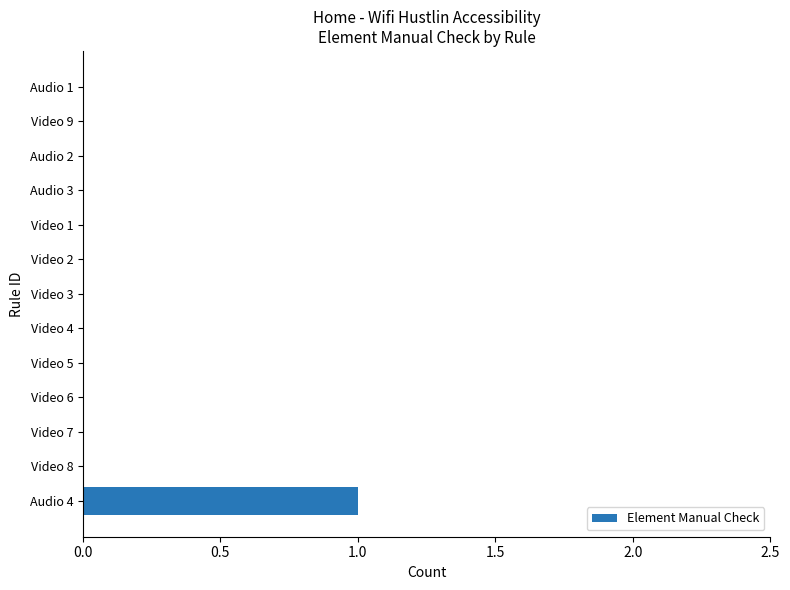

Is it true that the value at Video 7 is 0?

True